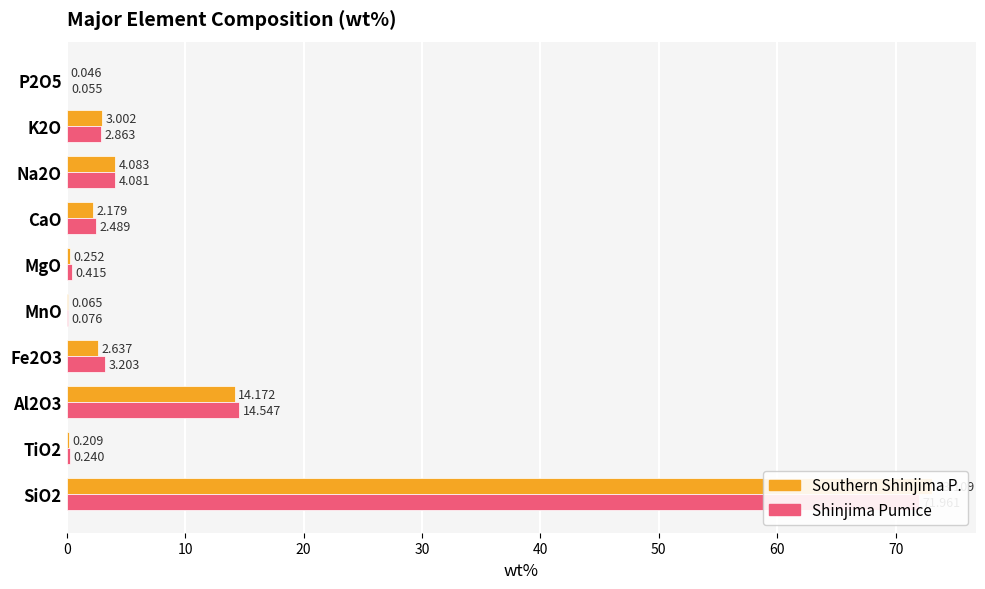

Does the chart contain any negative values?

No